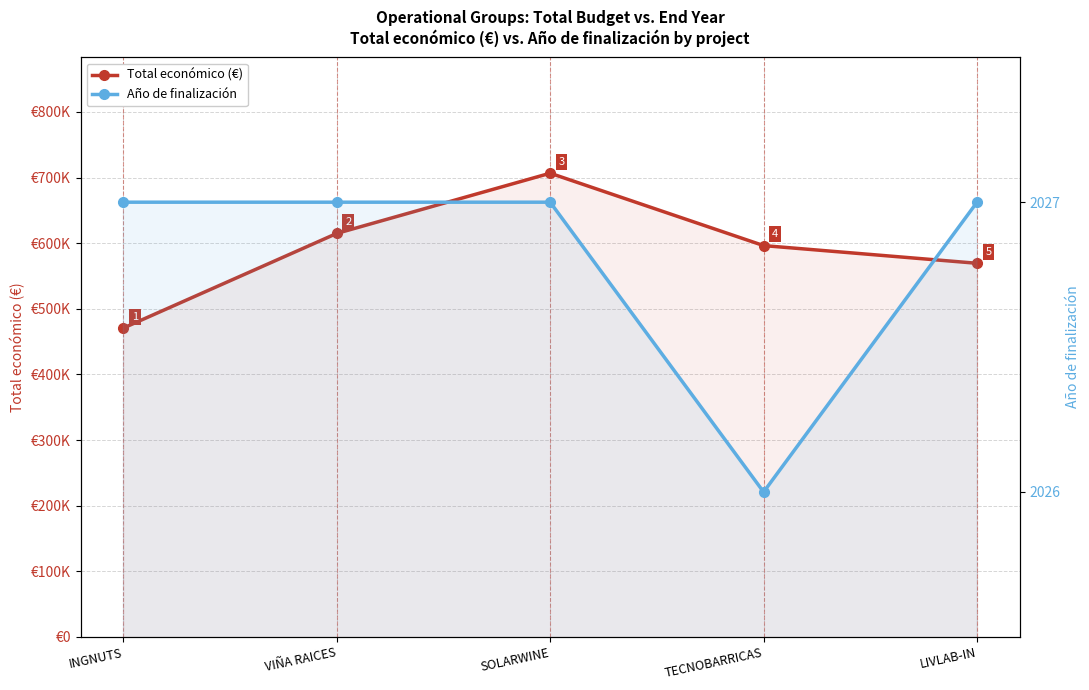

At how many categories does at least one series exceed 455610?

5